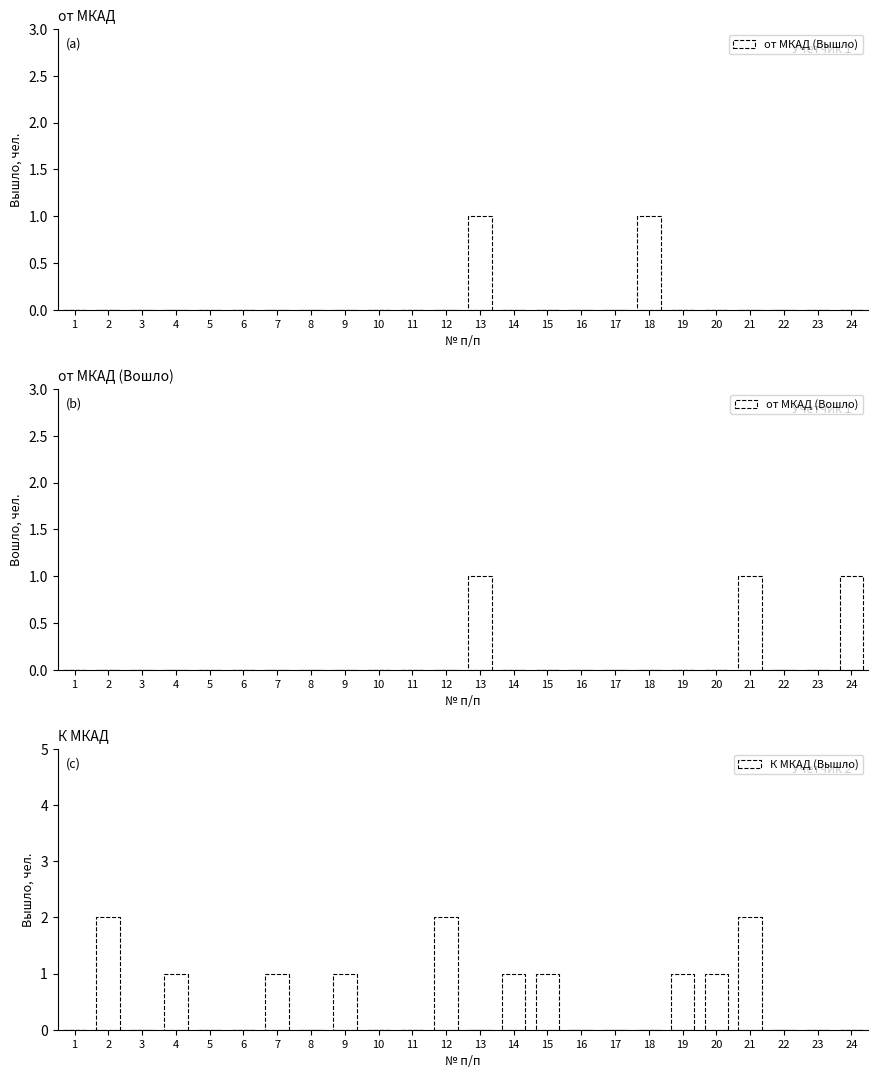

What are all the series names shown in the legend?

от МКАД (Вышло), от МКАД (Вошло), К МКАД (Вышло)